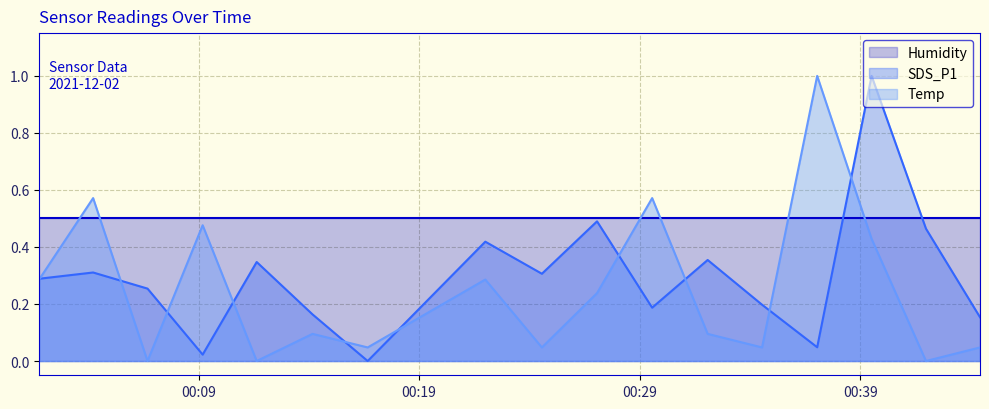

How many values in the Temp series exceed 0?

14